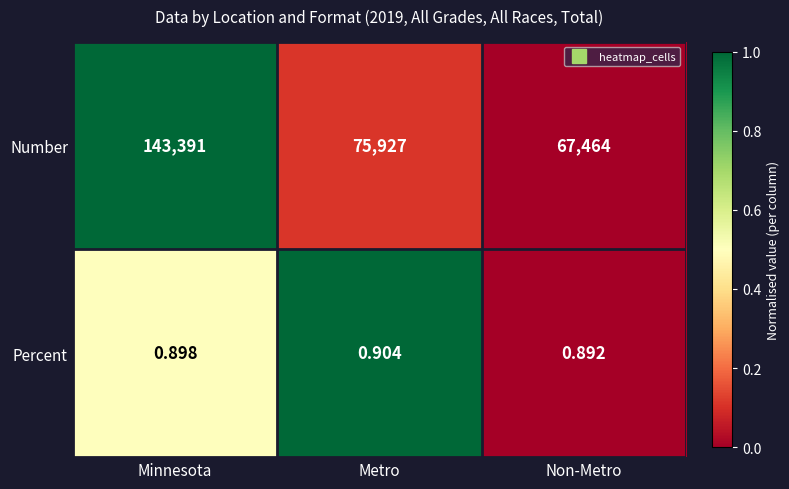

Rank the series by their maximum value, from highest to lowest.

Number, Percent